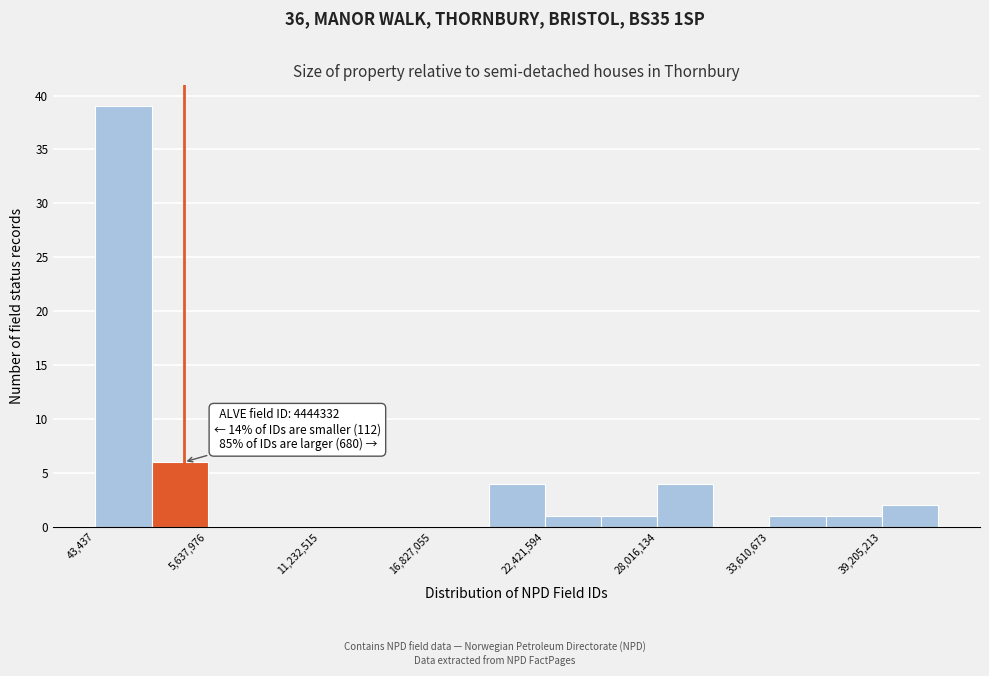

Read against the x-axis, roughly where is the centre of the tallest bar?

1000000